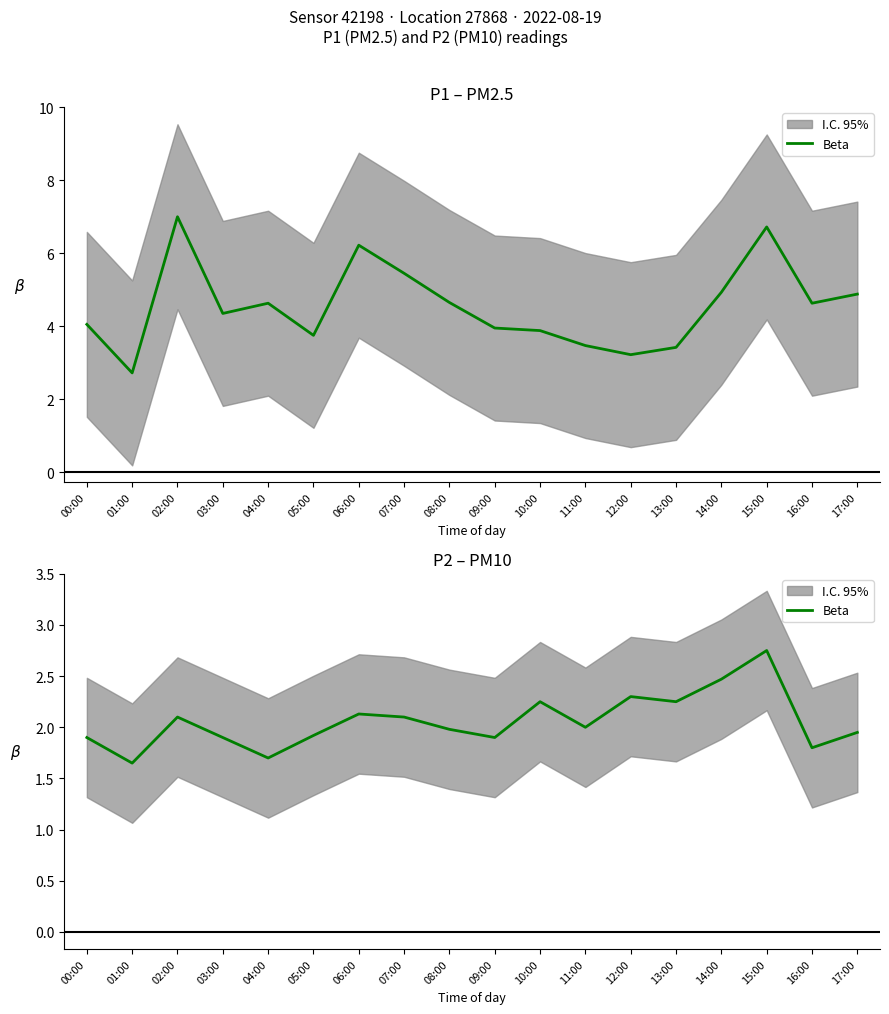

What position from the right is 04:00?

14